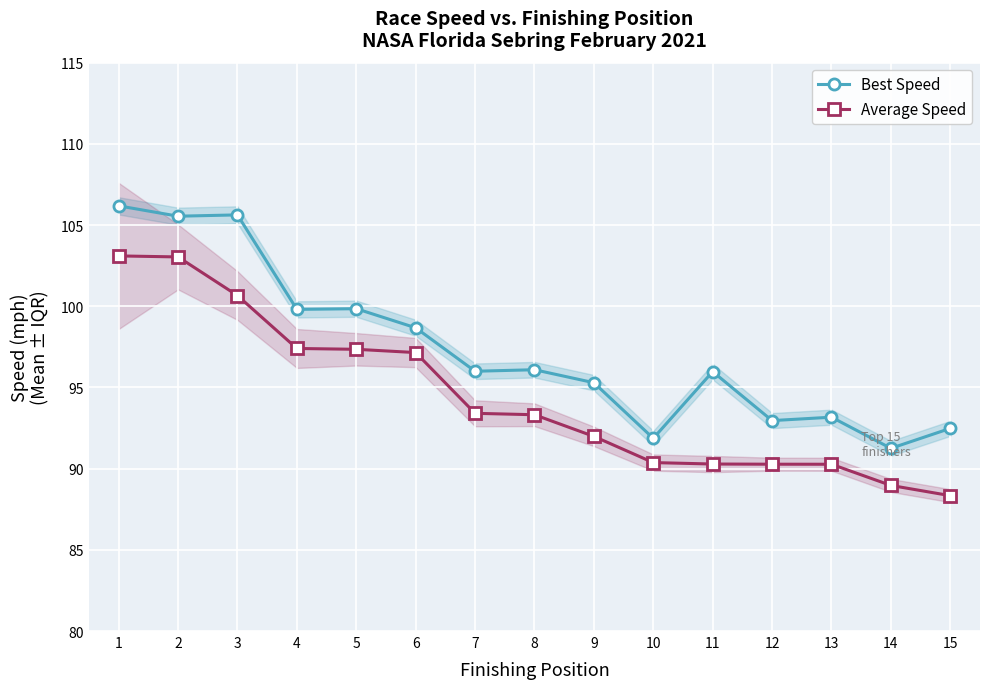

Which series changed the most between 4 and 8?

Average Speed